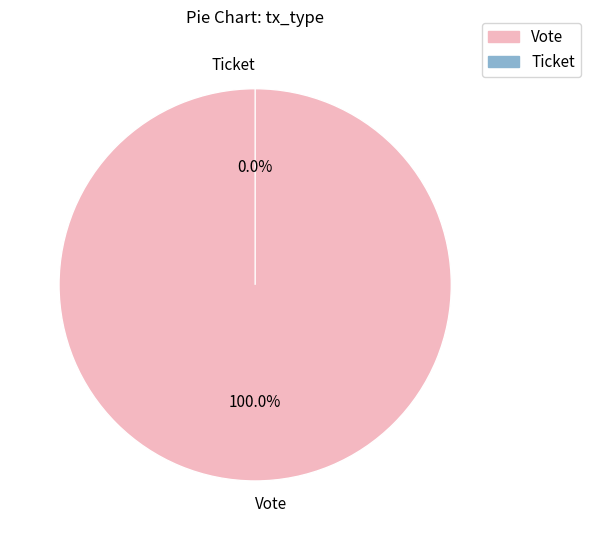

Combined, what portion of the pie is Ticket and Vote?

100.0%